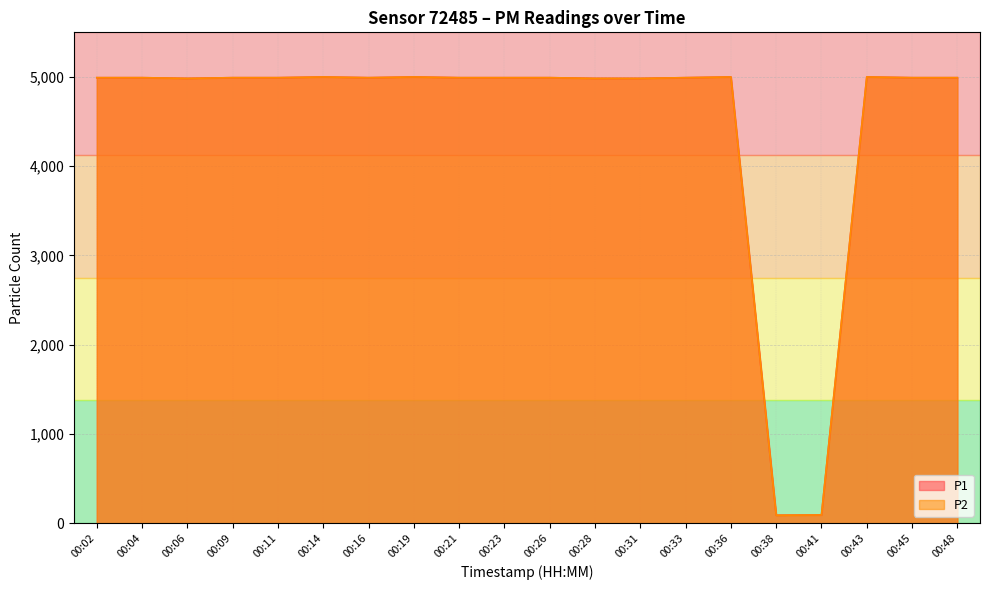

Reading left to right, transcribe all the data shown in this chart.

P1: 00:02=4992	00:04=4992	00:06=4984	00:09=4992	00:11=4992	00:14=5000	00:16=4992	00:19=5000	00:21=4992	00:23=4992	00:26=4992	00:28=4984	00:31=4984	00:33=4992	00:36=5000	00:38=89	00:41=92	00:43=5000	00:45=4992	00:48=4992
P2: 00:02=4992	00:04=4992	00:06=4984	00:09=4992	00:11=4992	00:14=5000	00:16=4992	00:19=5000	00:21=4992	00:23=4992	00:26=4992	00:28=4984	00:31=4984	00:33=4992	00:36=5000	00:38=89	00:41=92	00:43=5000	00:45=4992	00:48=4992